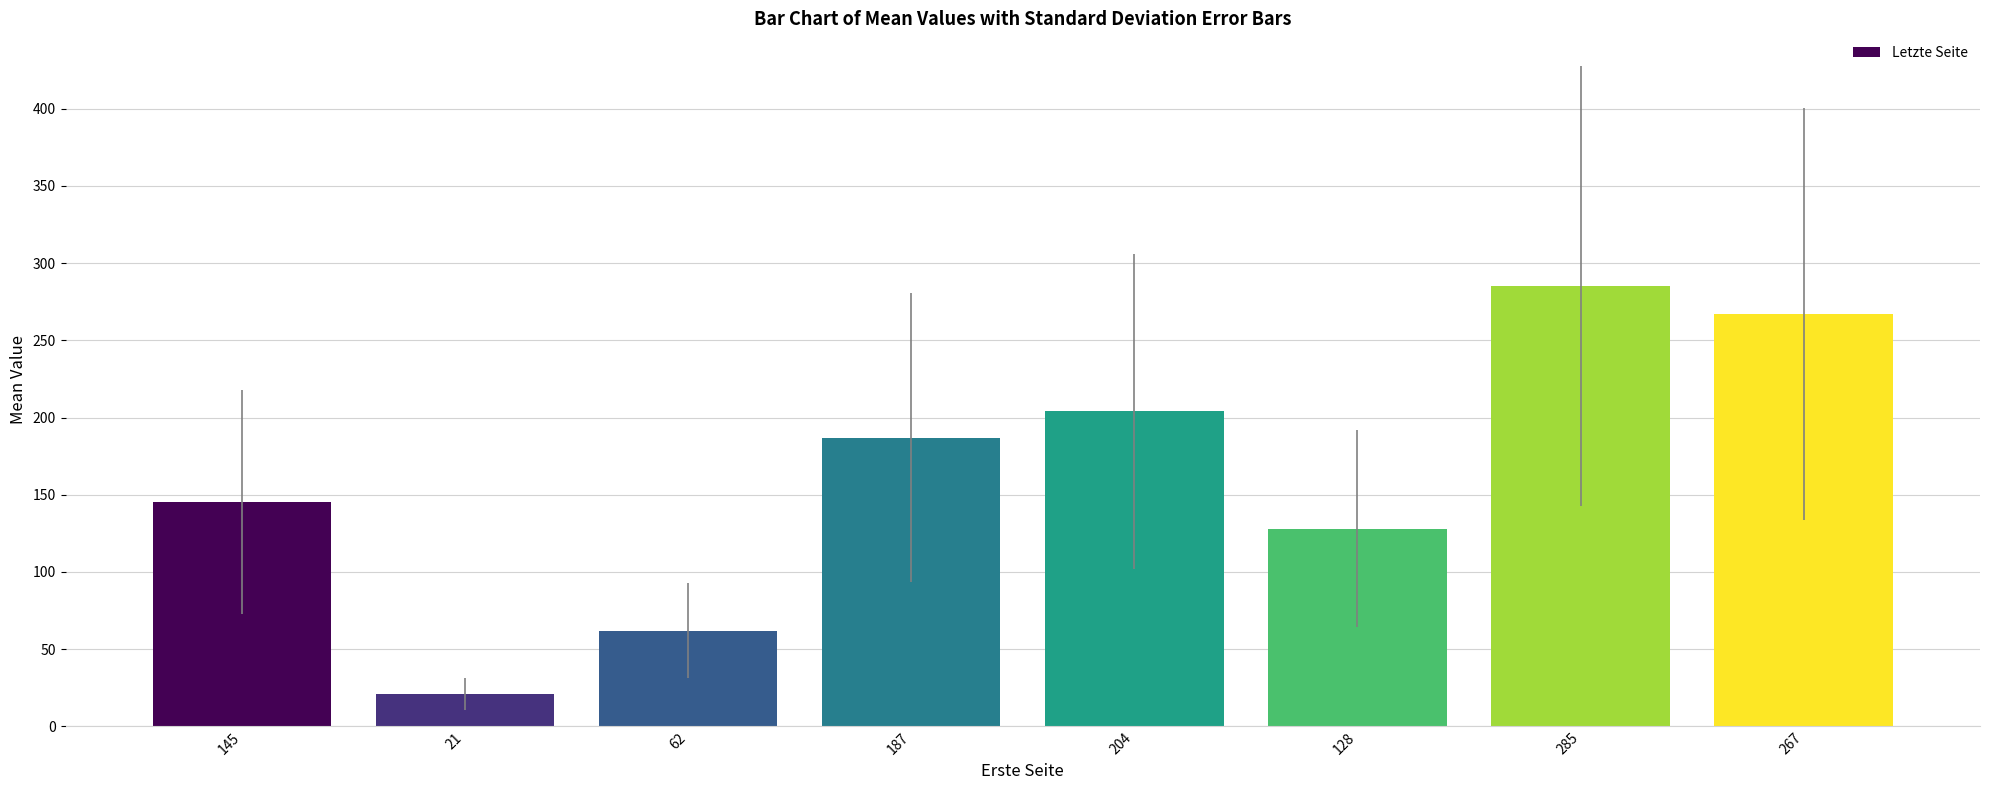

Reading right to left, list all the values displayed in this chart.

267=267	285=285	128=128	204=204	187=187	62=62	21=21	145=145